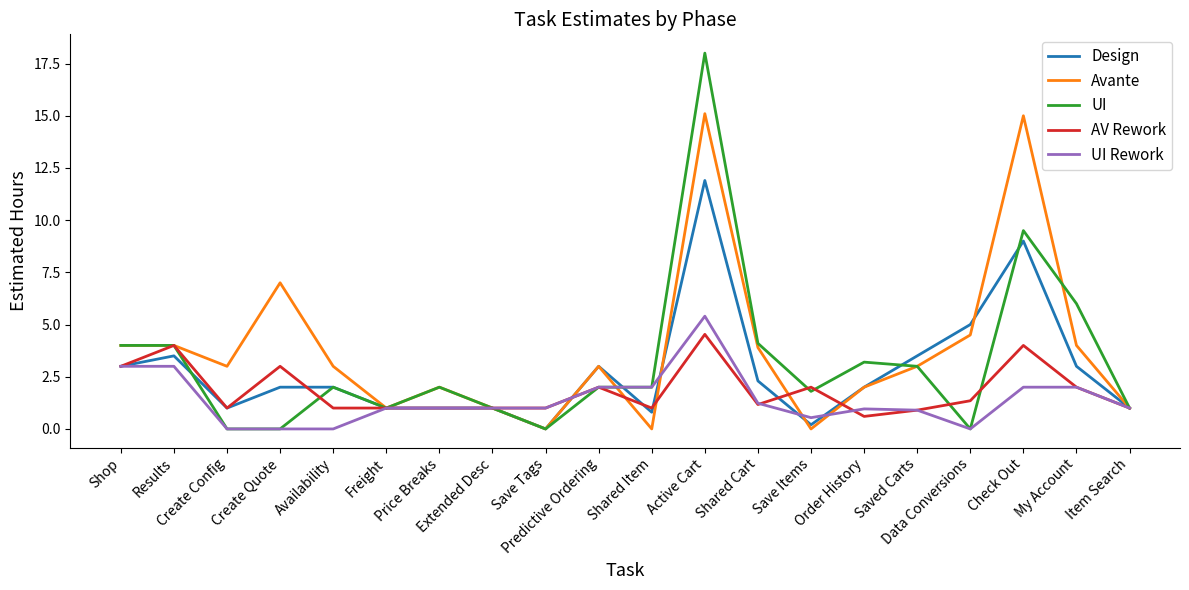

True or false: UI Rework has more than 1 interior local peaks.

True